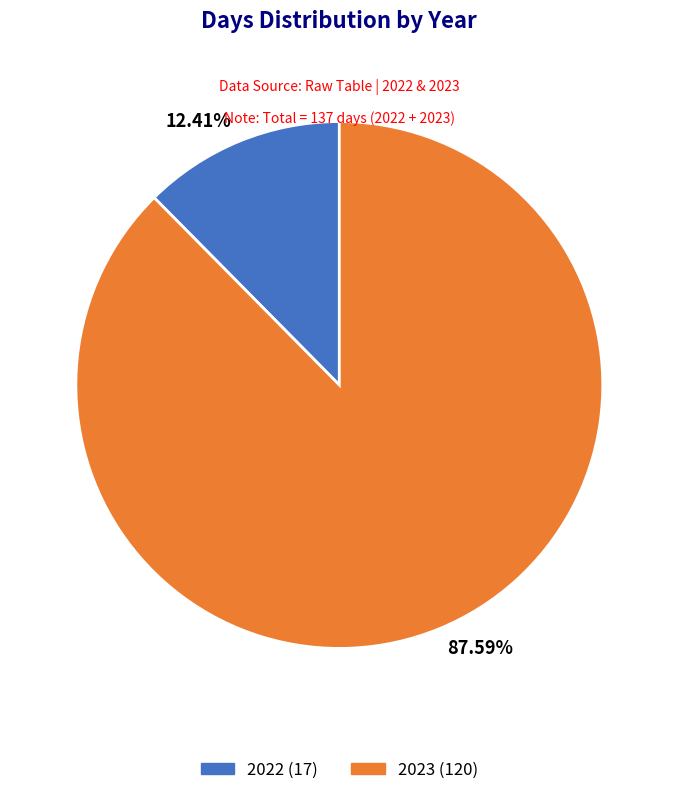

To the nearest percent, what percentage of the pie is 2023?

88%